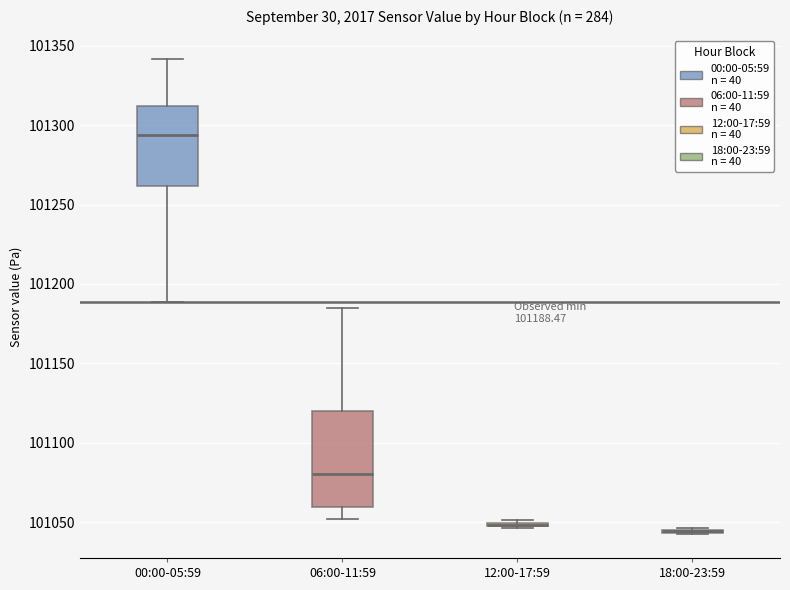

Which box is the tallest, from its lower edge to its upper edge?

06:00-11:59